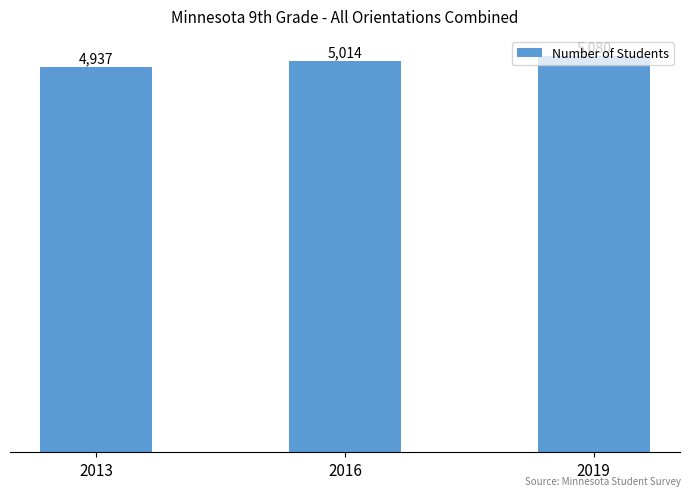

Does the chart contain stacked bars?

No